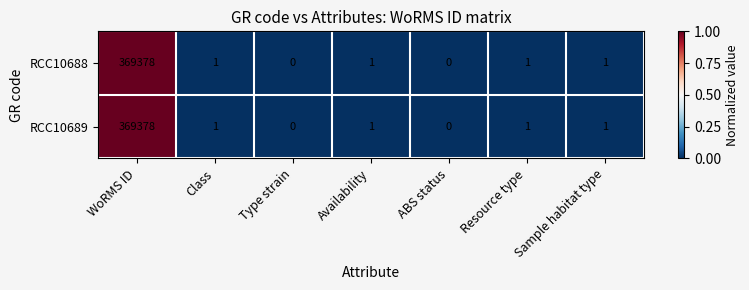

Which category has the highest value across all series?

WoRMS ID